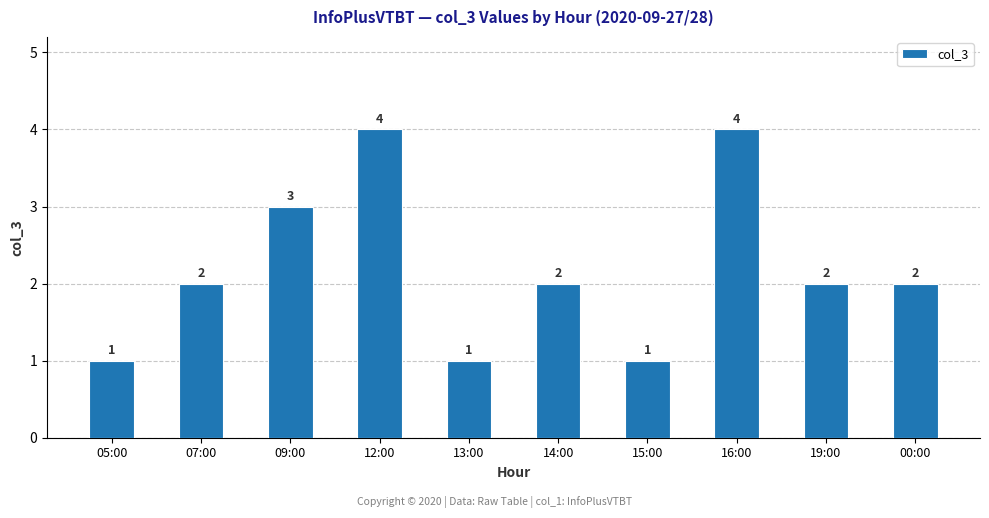

What is the sum of the values at 19:00 and 13:00?

3